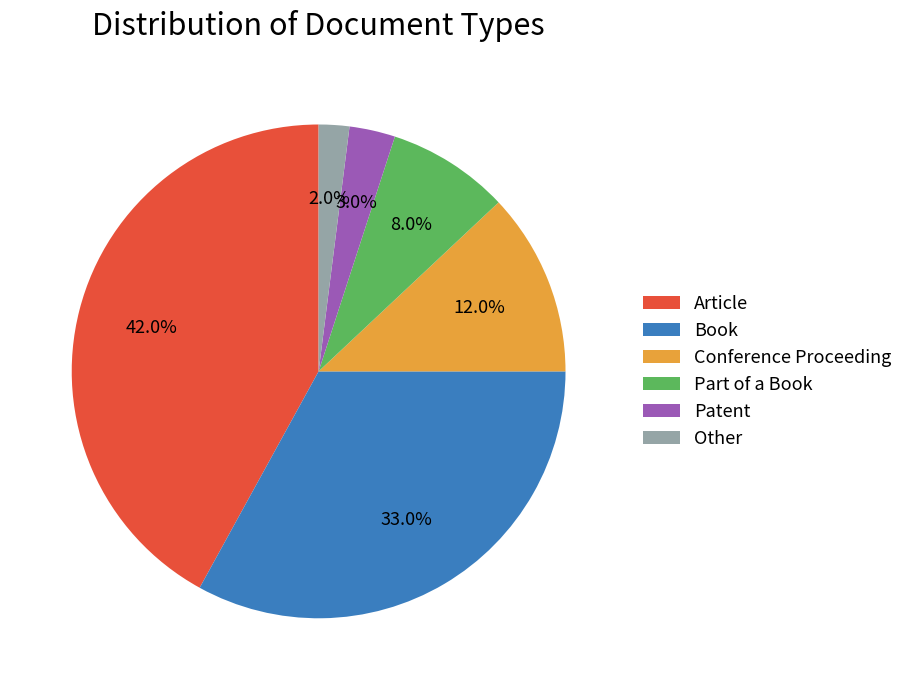

What portion of the pie excludes Part of a Book?

92.0%